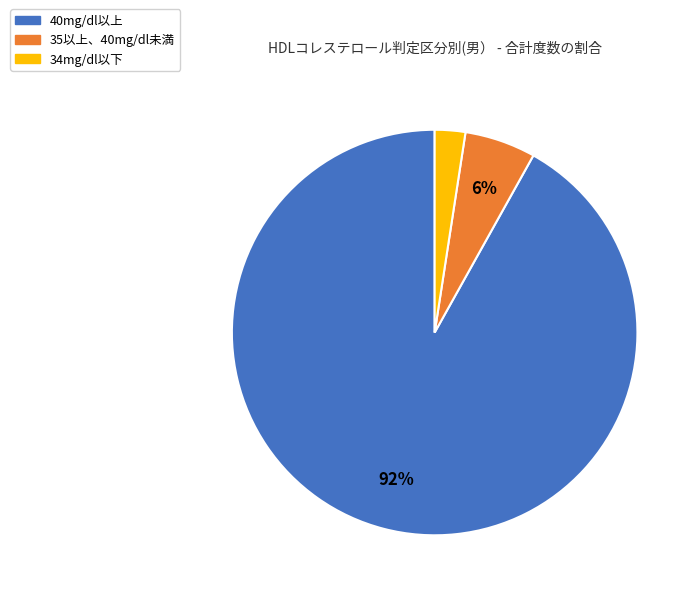

To the nearest percent, what is the average slice percentage?

33%